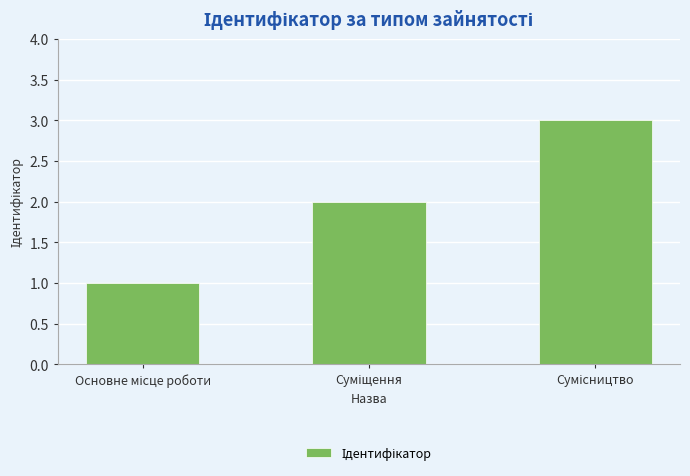

What is the maximum value shown in the chart?

3